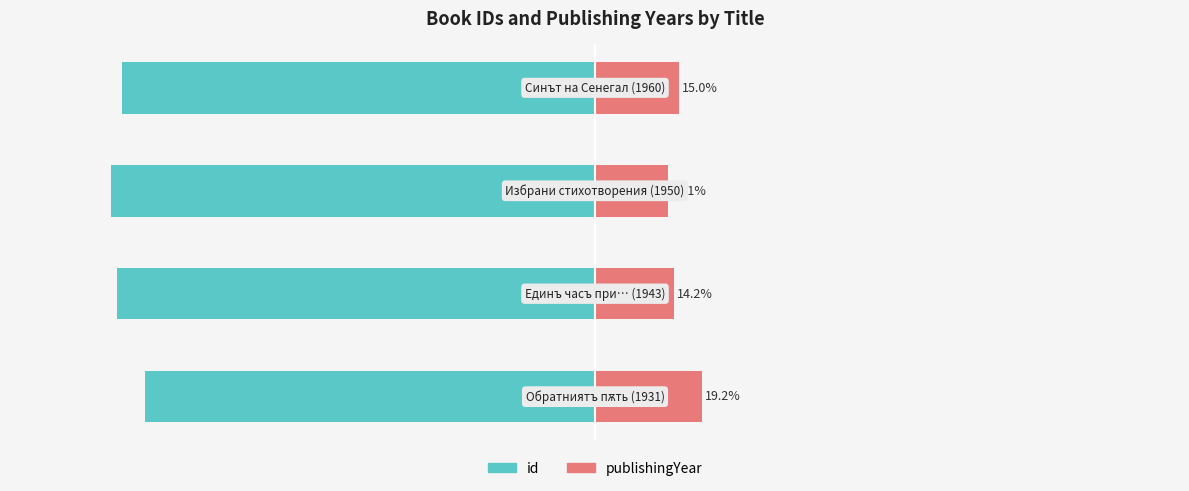

What is the difference between the highest and lowest values at 2?

100.0